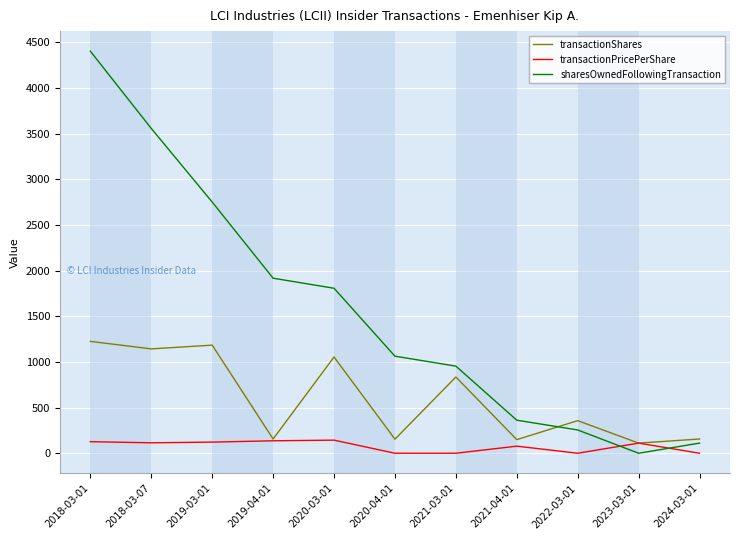

Where is sharesOwnedFollowingTransaction nearest to the value 2201?

2019-04-01